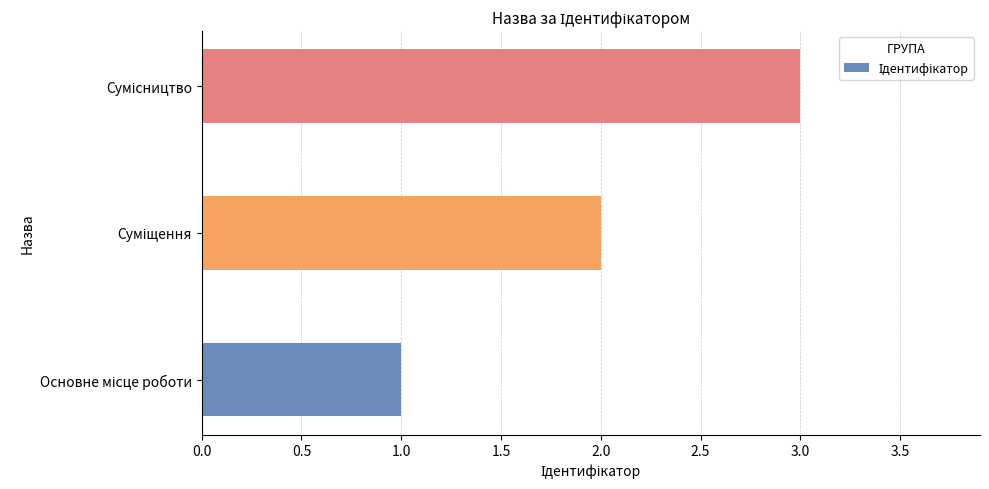

What is the sum of all values?

6